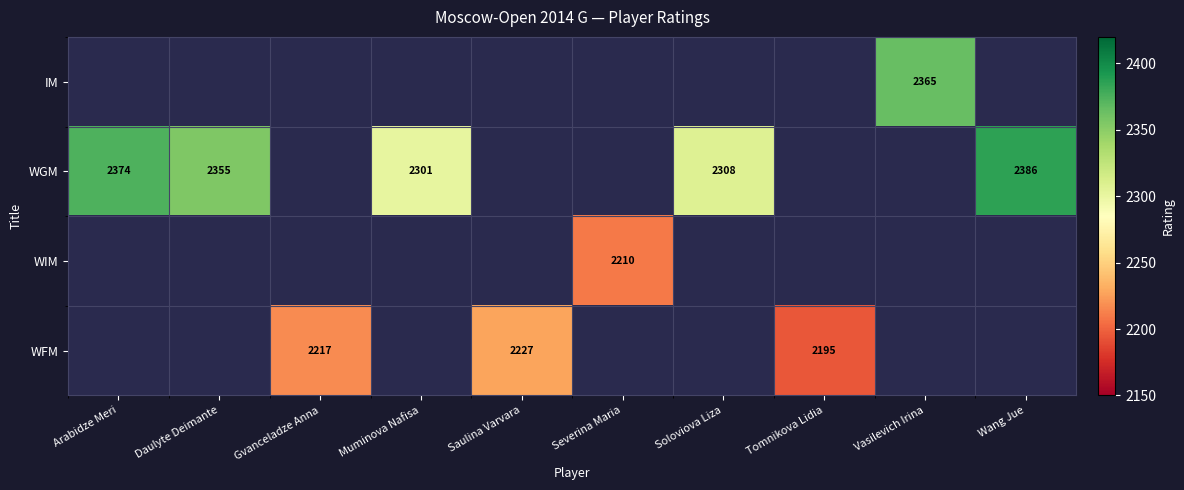

Is it true that WGM equals 2386 at Wang Jue?

True